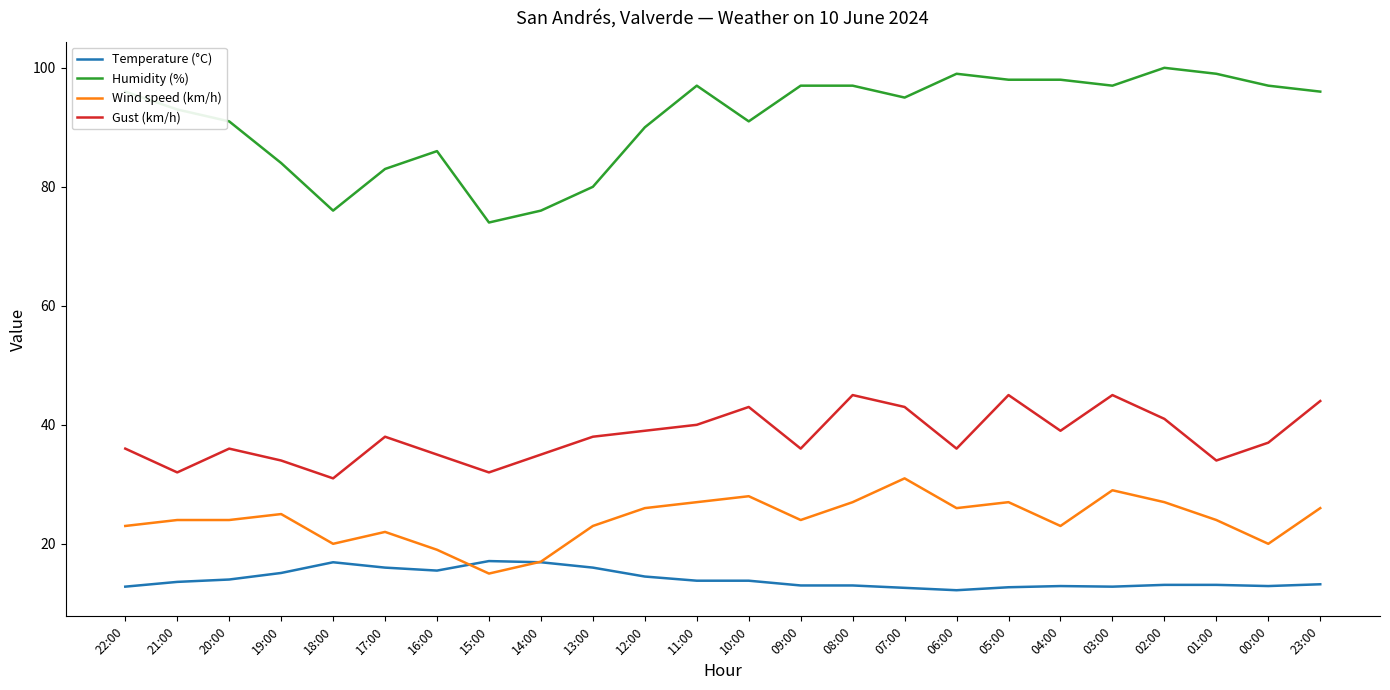

In Gust (km/h), how many points are lower than both neighbors (excluding endpoints)?

7